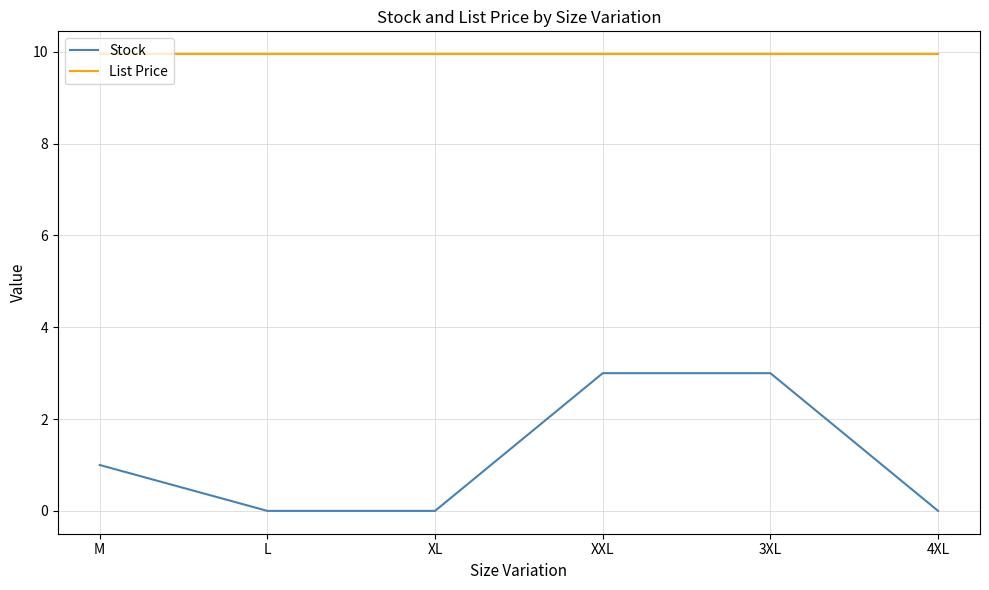

Which series changed the most between XL and XXL?

Stock